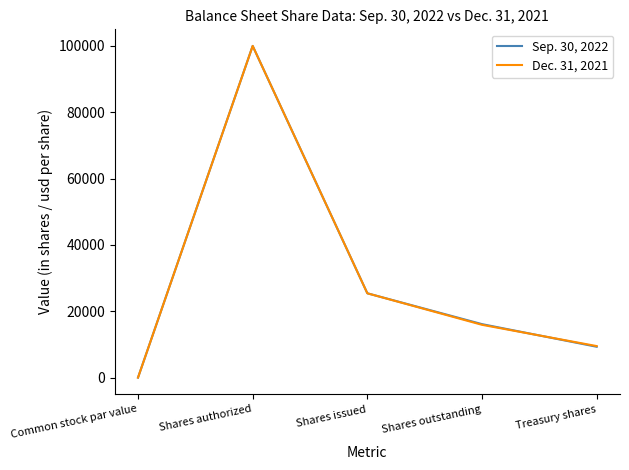

True or false: Dec. 31, 2021 has a value of 9502 at Treasury shares.

True